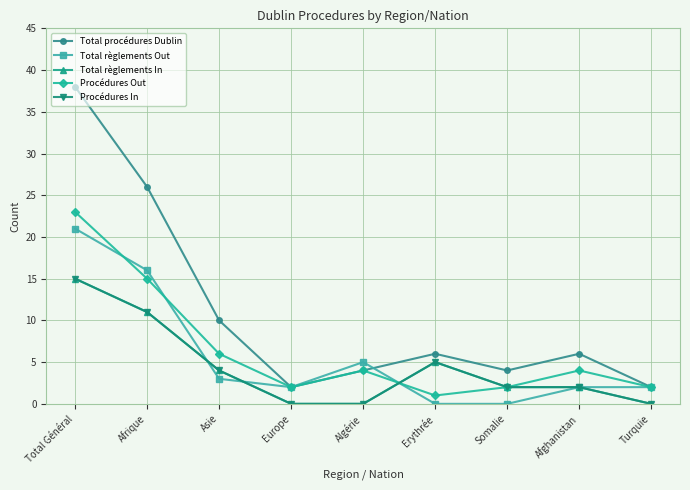

True or false: Total règlements In has more than 2 interior local peaks.

False